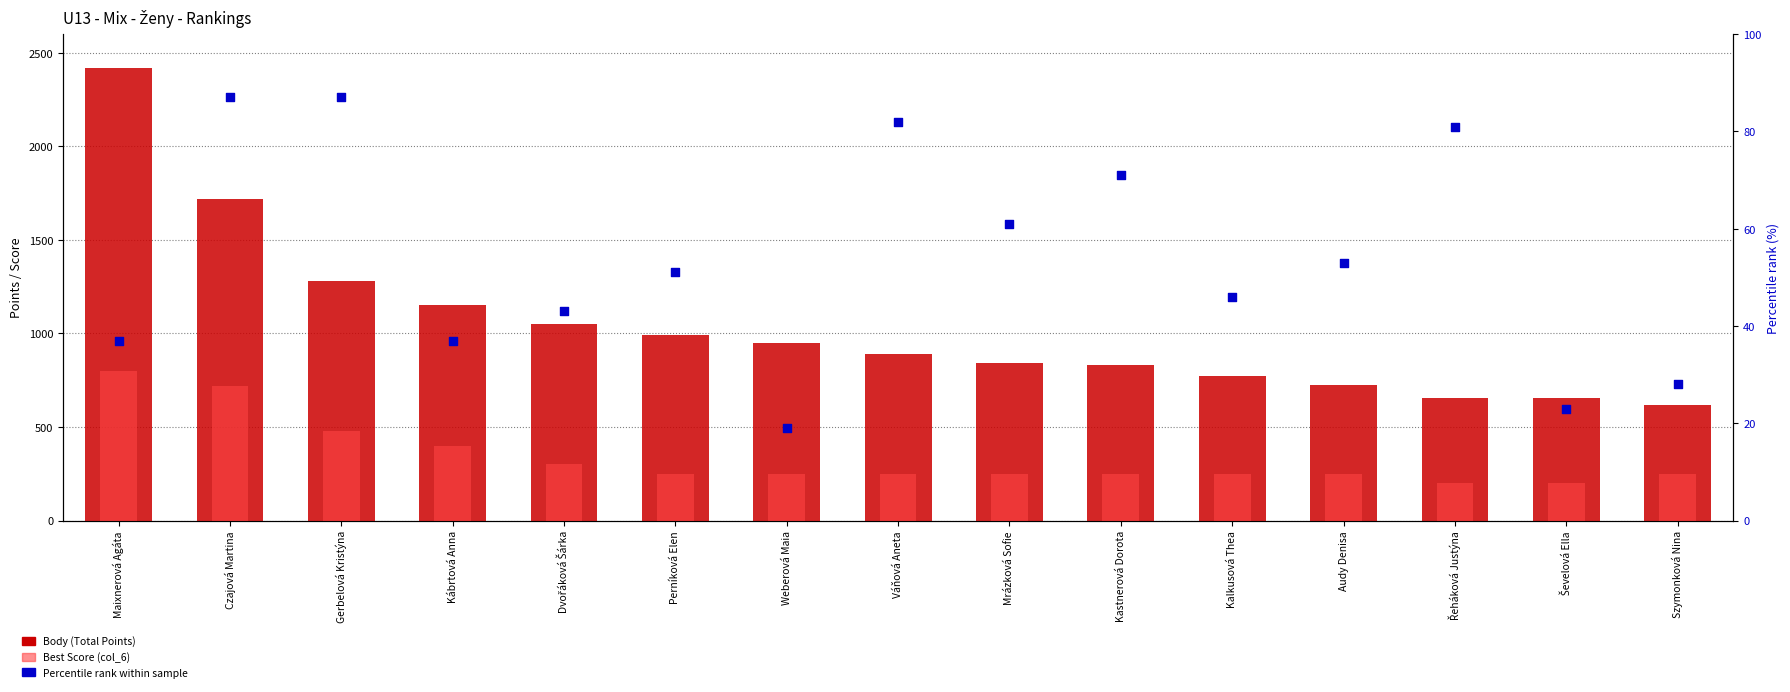

Is the value of Body (Total Points) at Ševelová Ella greater than the value of Percentile rank within sample at Ševelová Ella?

Yes